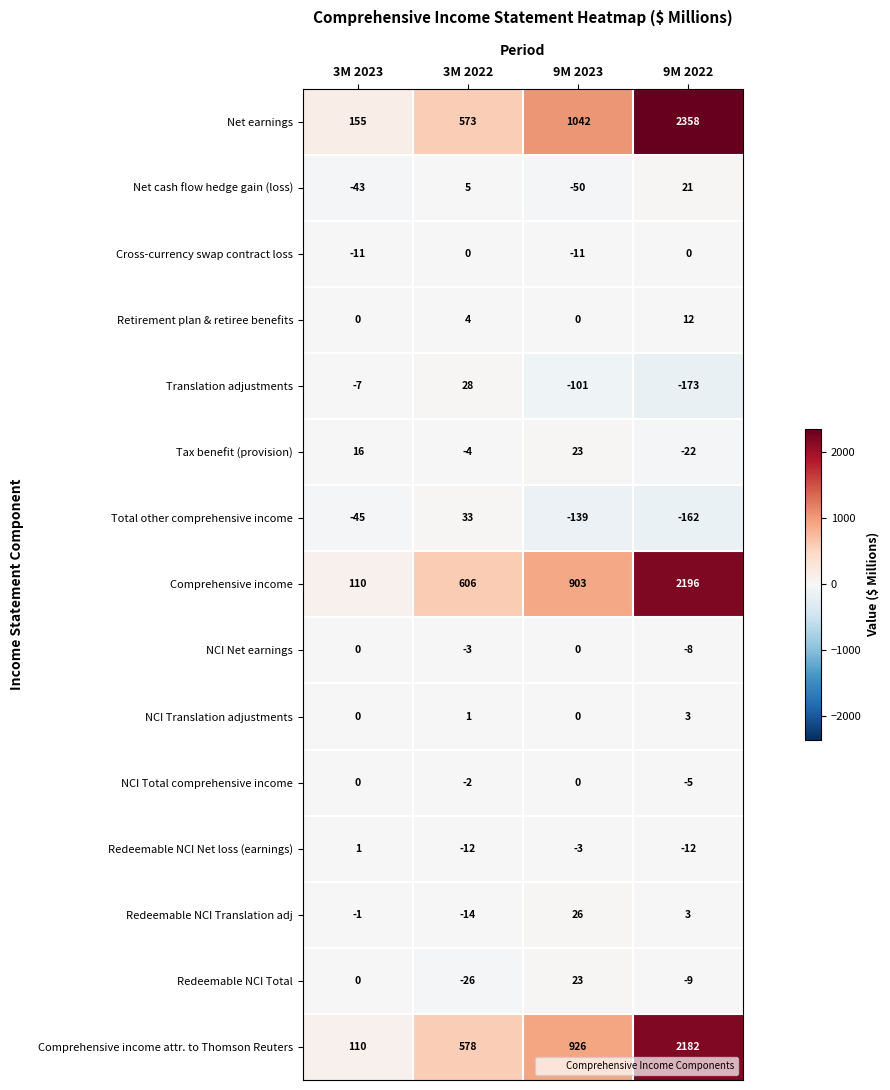

True or false: Cross-currency swap contract loss has a value of -16 at 9M 2023.

False